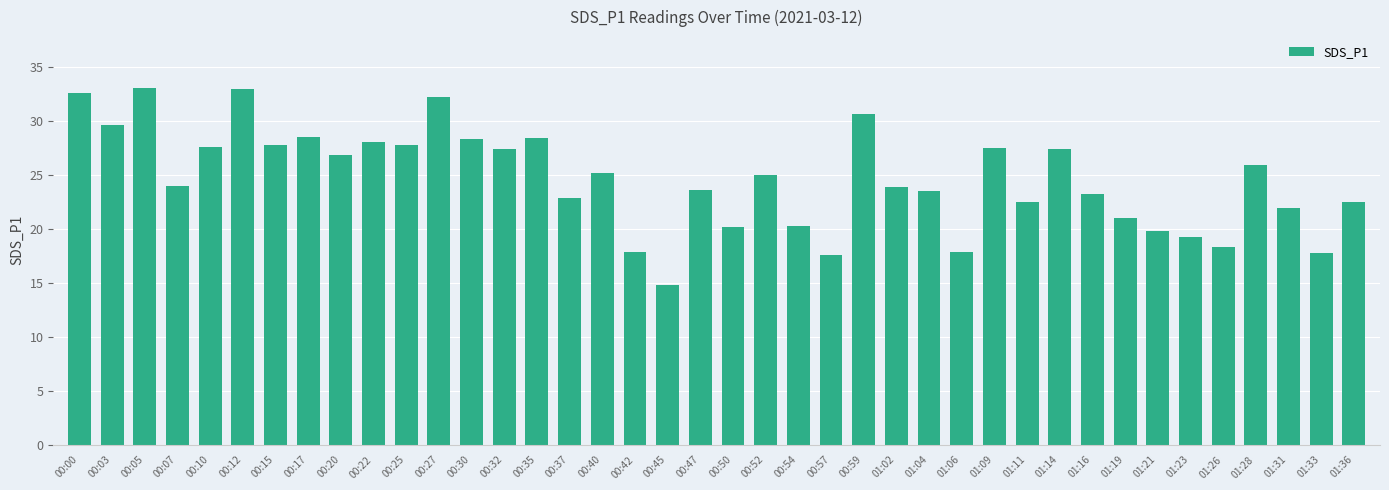

What is the label of the 10th bar from the left?

00:22